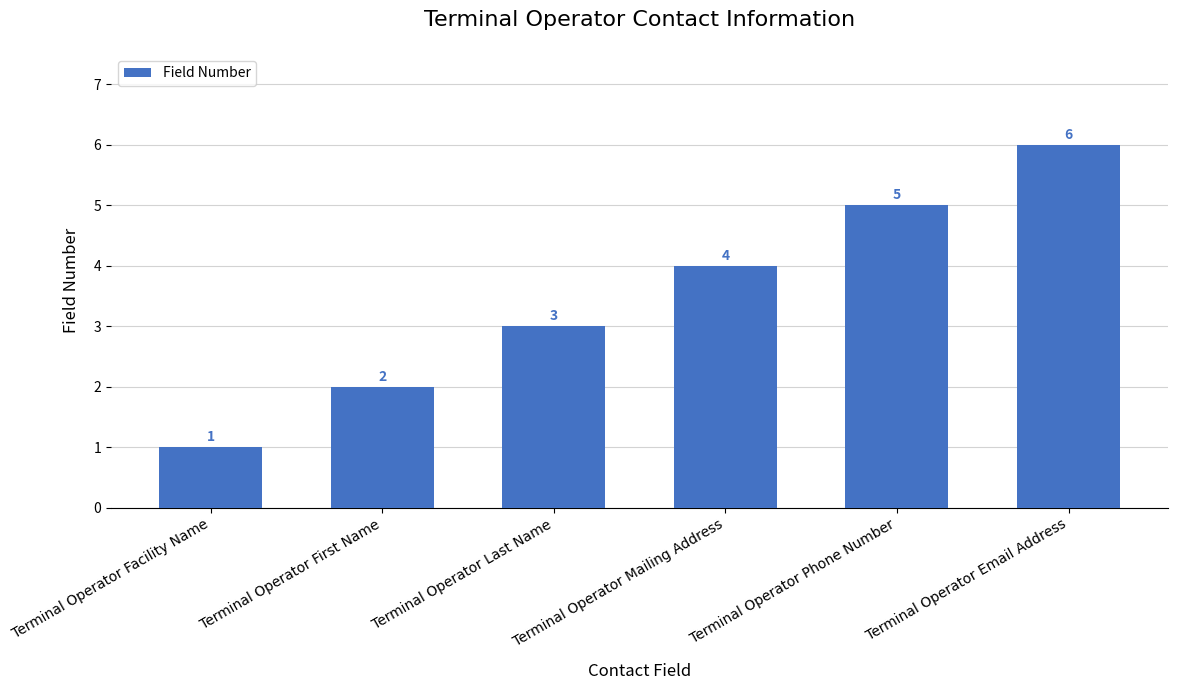

What is the difference between the second highest and minimum values?

4